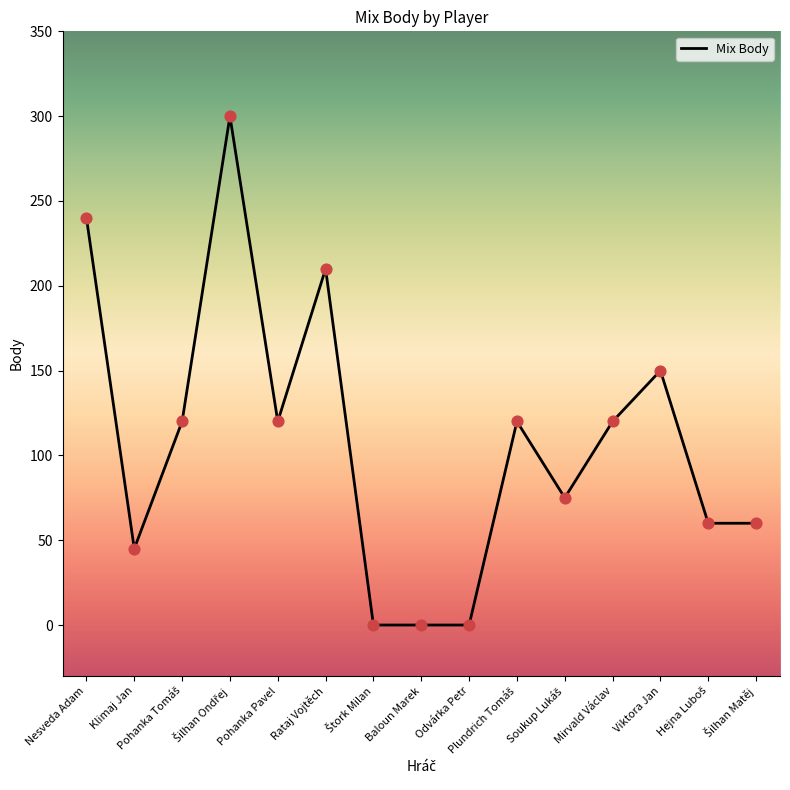

What is the maximum value shown in the chart?

300